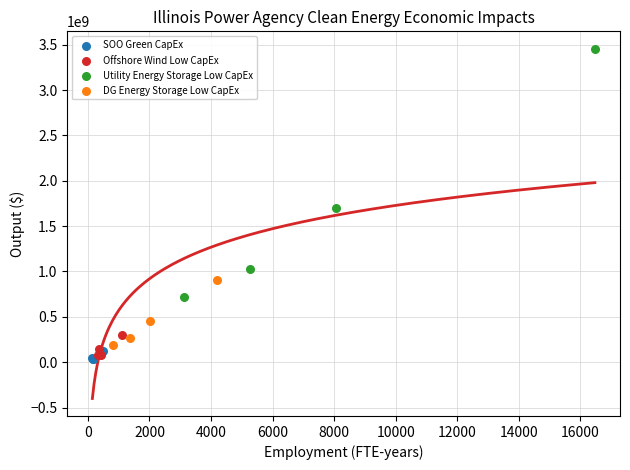

Which series has the widest spread of Y values?

Utility Energy Storage Low CapEx